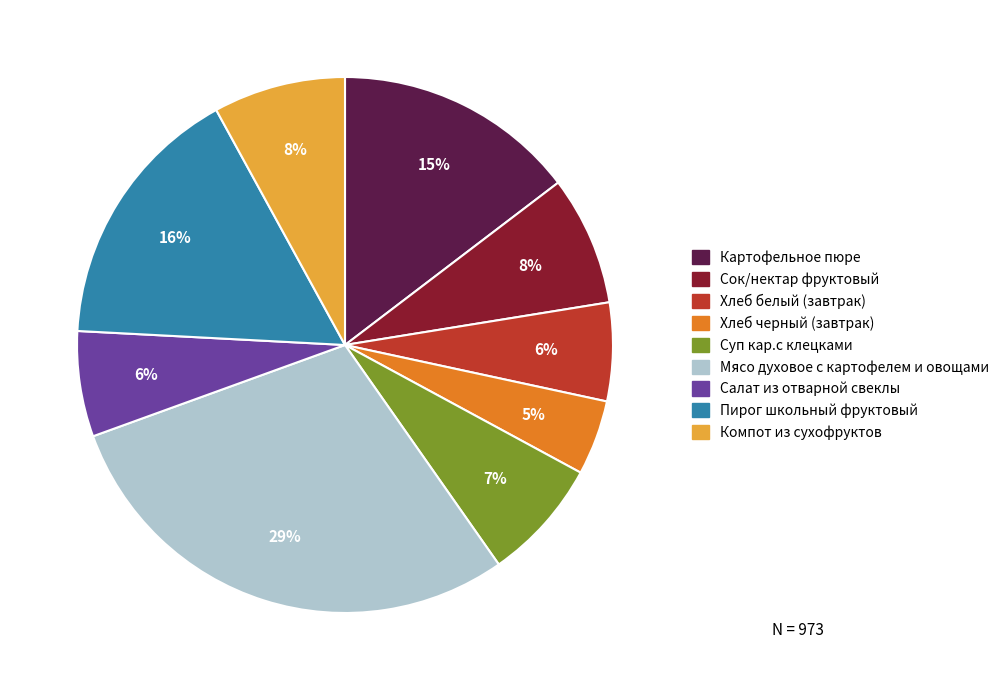

To the nearest percent, what percentage of the pie is Компот из сухофруктов?

8%